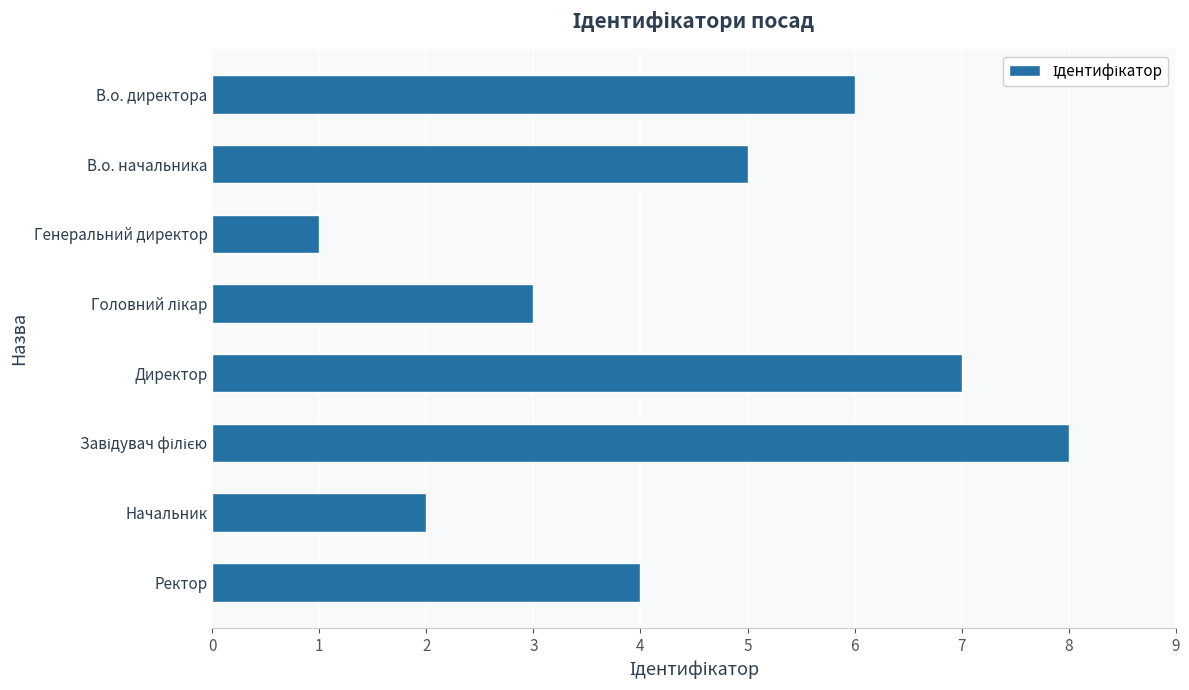

What is the maximum value shown in the chart?

8